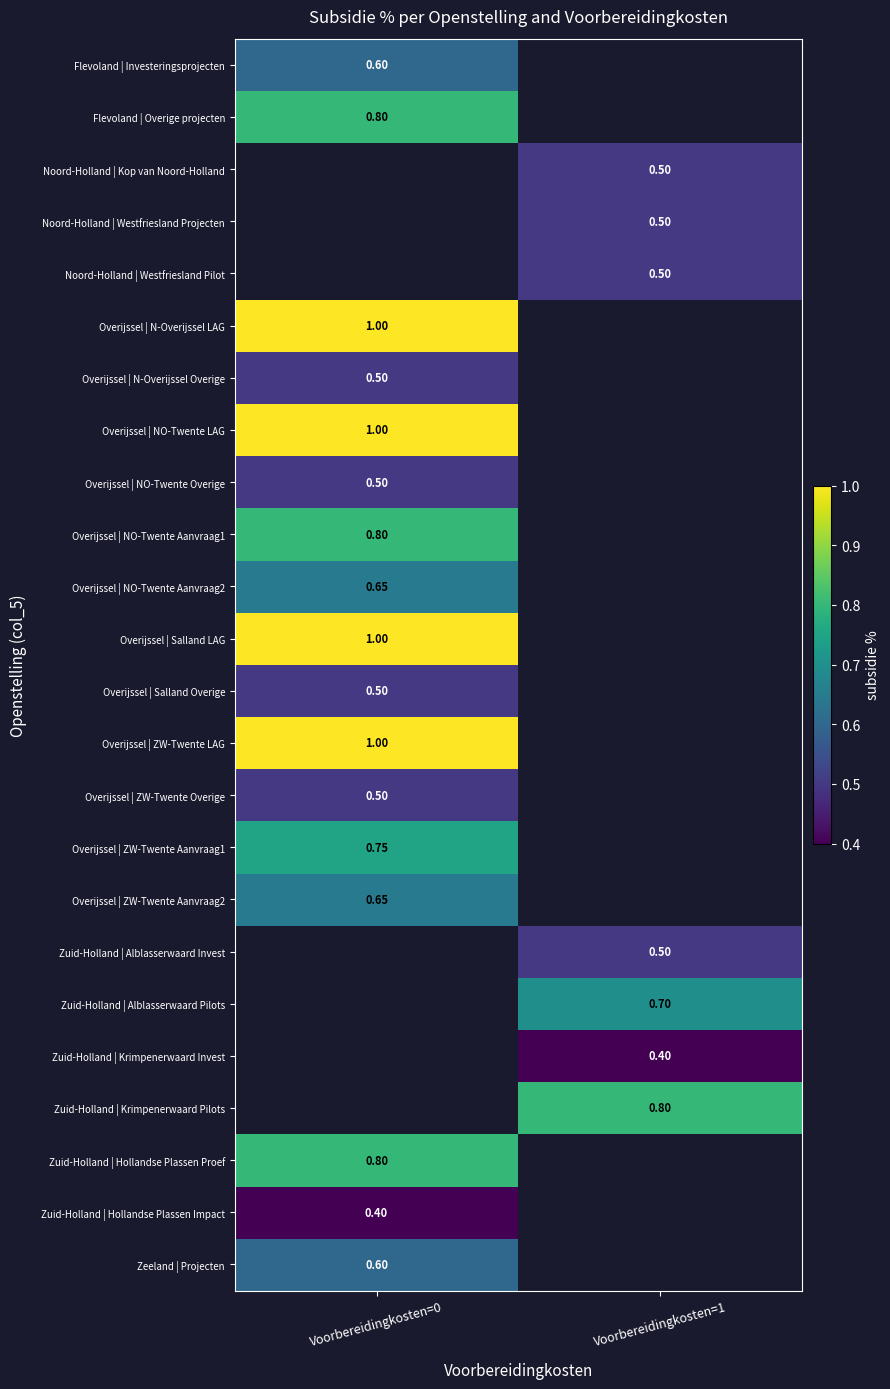

The value of Flevoland | Overige projecten at Voorbereidingkosten=0 is 0.5. True or false?

False